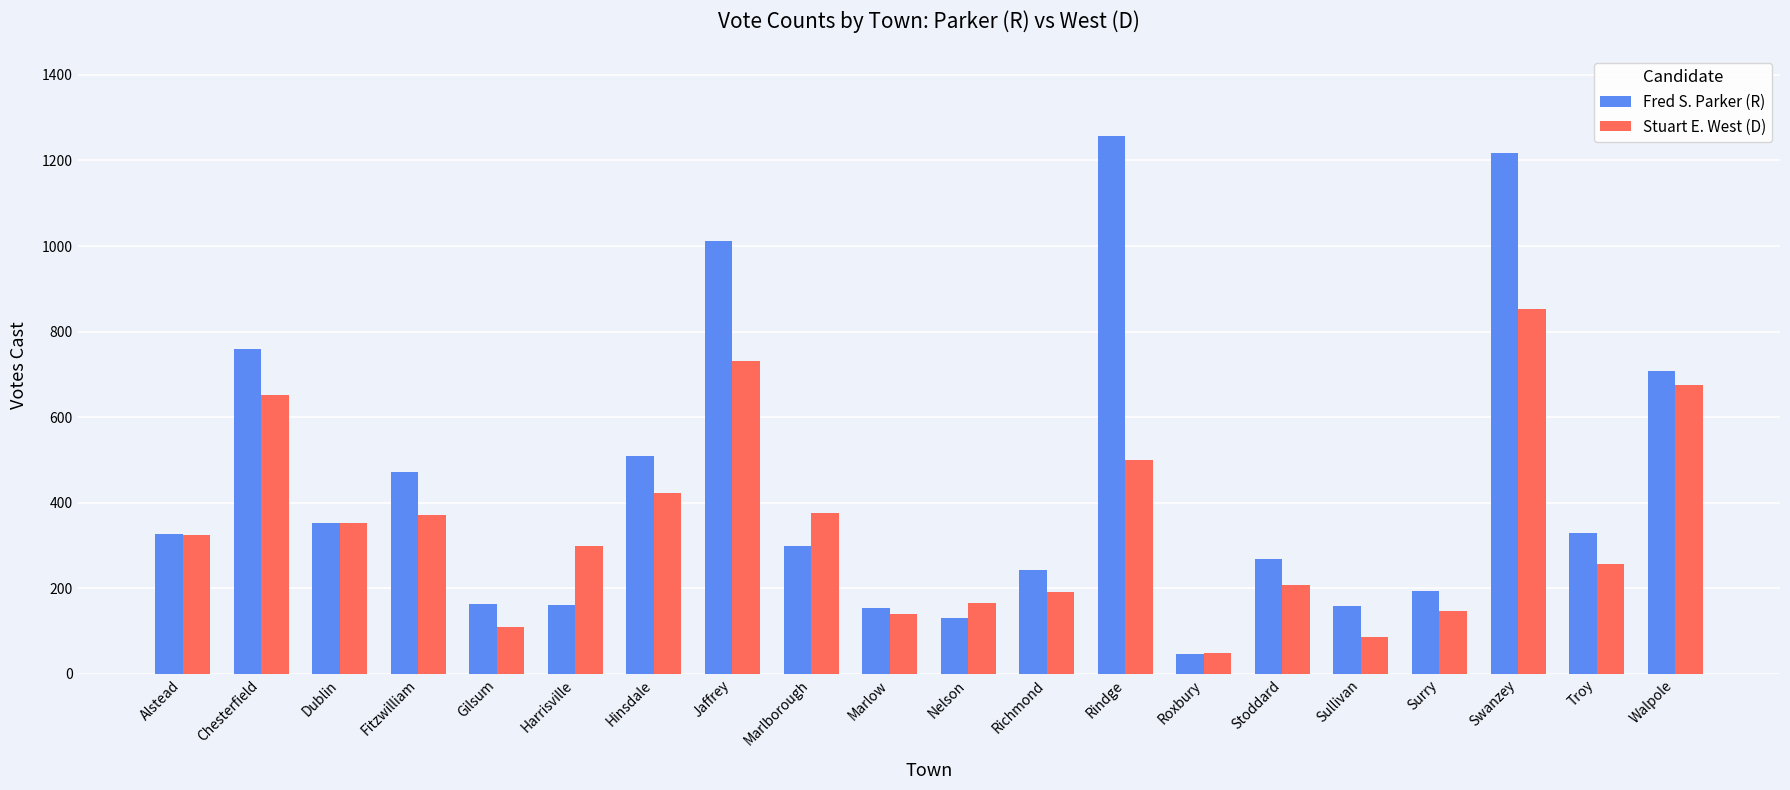

Is the value of Fred S. Parker (R) at Richmond greater than the value of Stuart E. West (D) at Hinsdale?

No